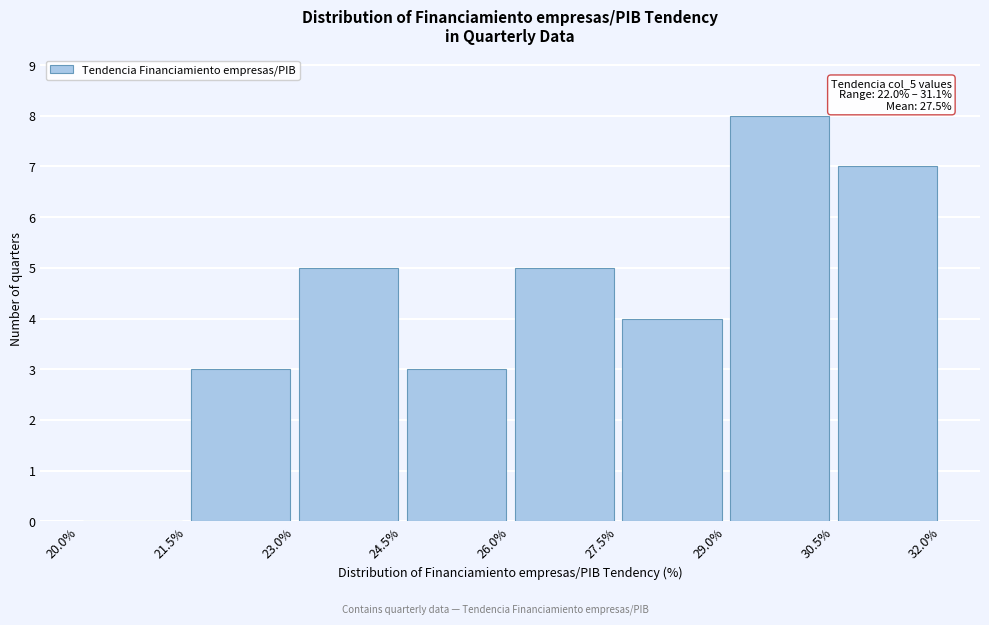

Over which range of the x-axis is the bar tallest?

29.0% to 30.5%